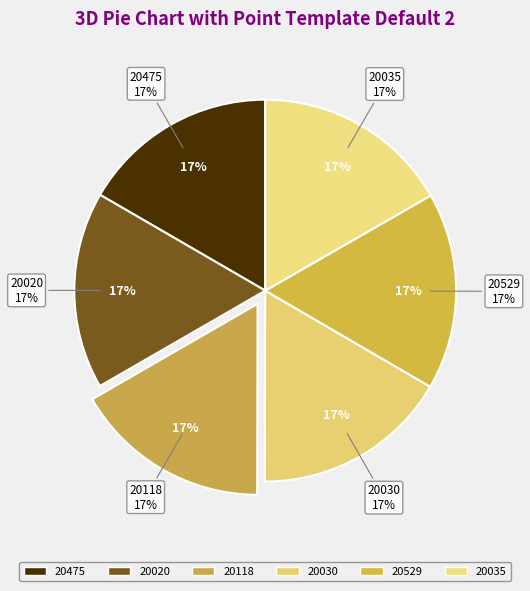

Approximately how many times larger is the value at 28-20035 compared to 28-20529?

1.0